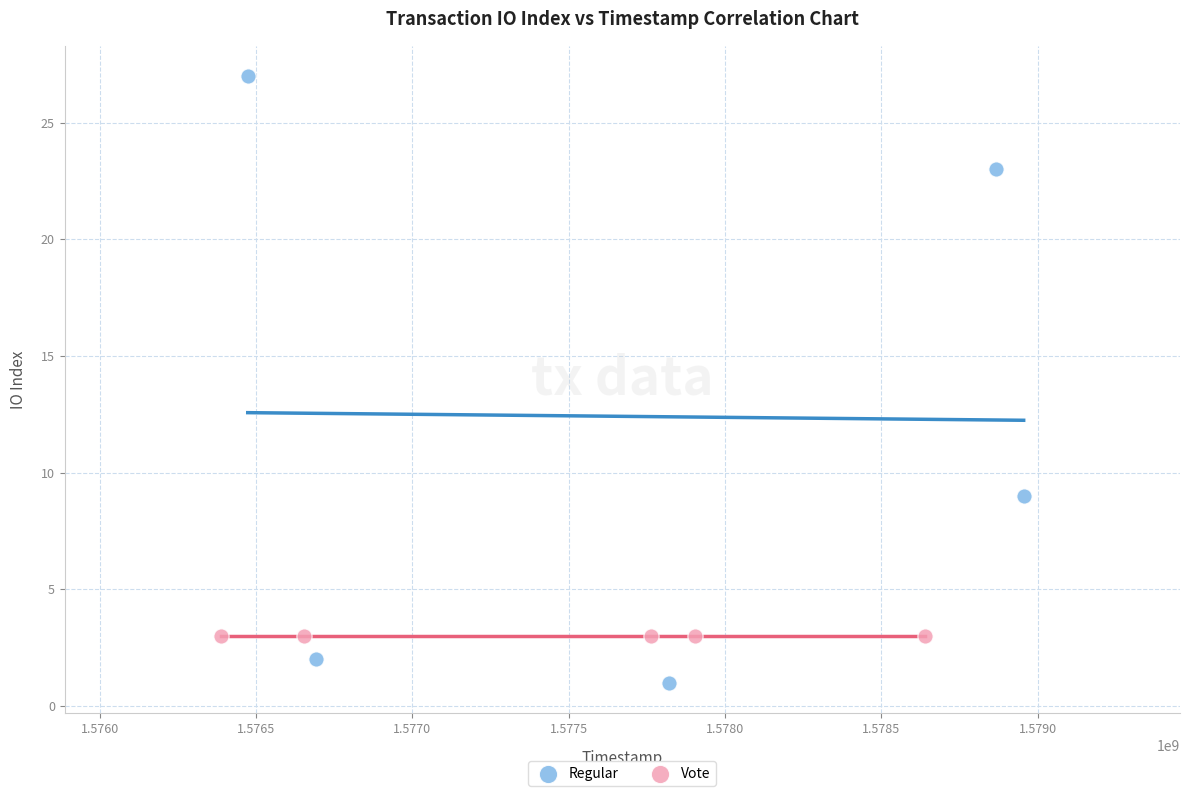

Which series reaches the minimum Y coordinate?

Regular